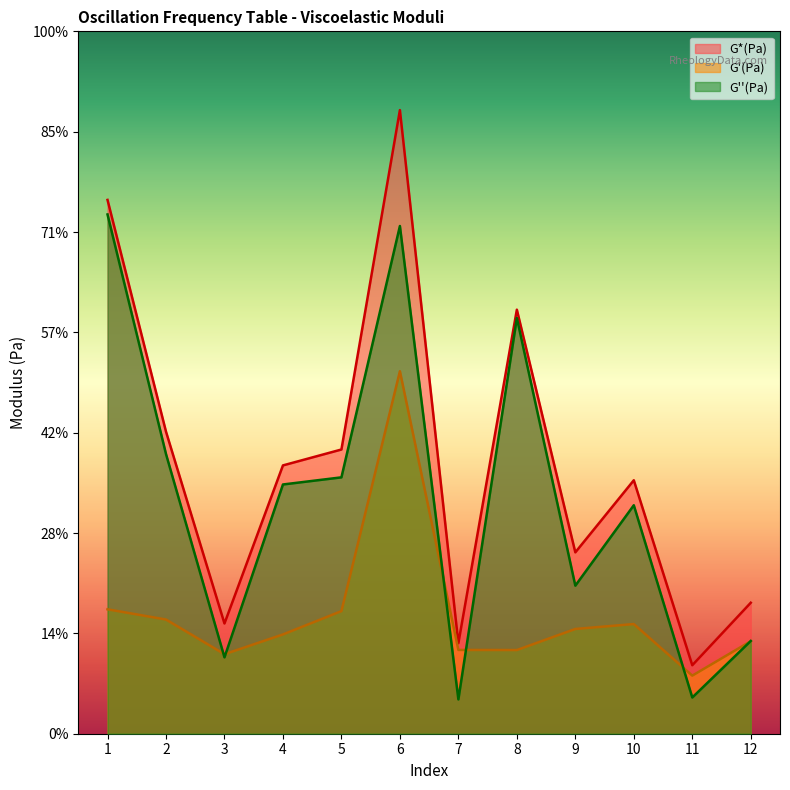

Rank the series by their maximum value, from highest to lowest.

G*(Pa), G''(Pa), G'(Pa)